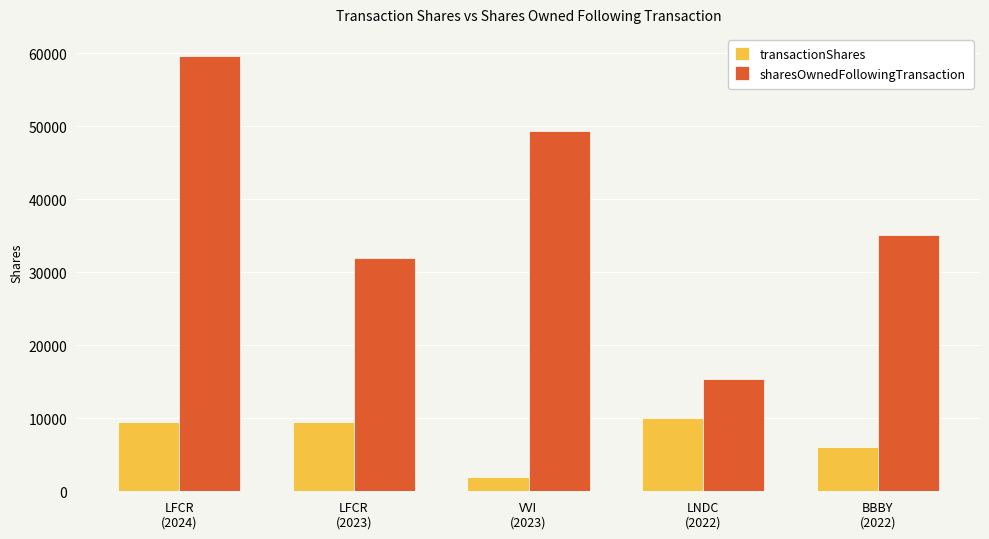

How many data points in transactionShares are less than 9474?

2